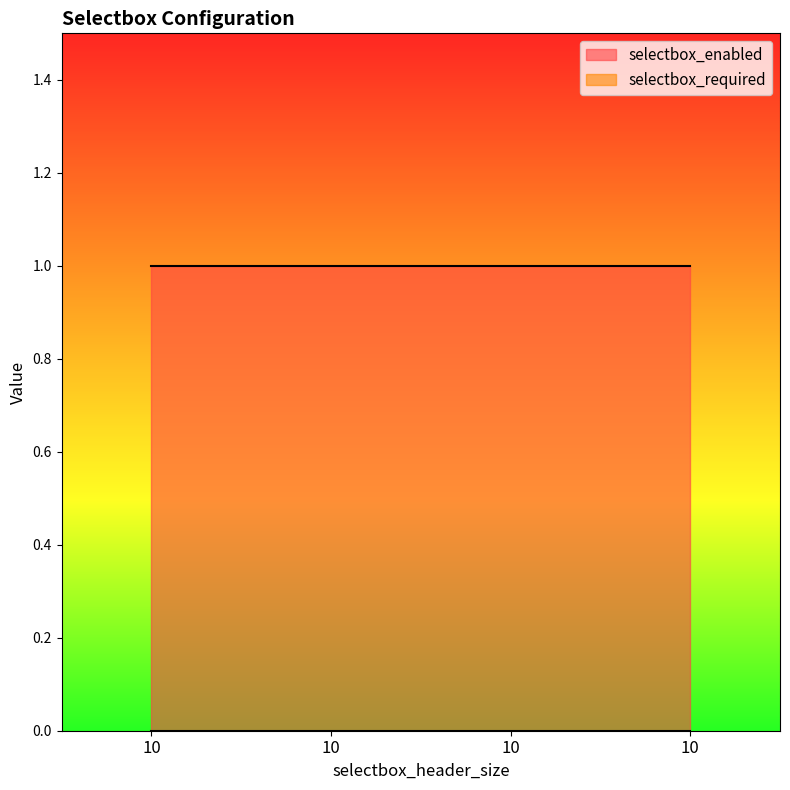

What are all the series names shown in the legend?

selectbox_enabled, selectbox_required